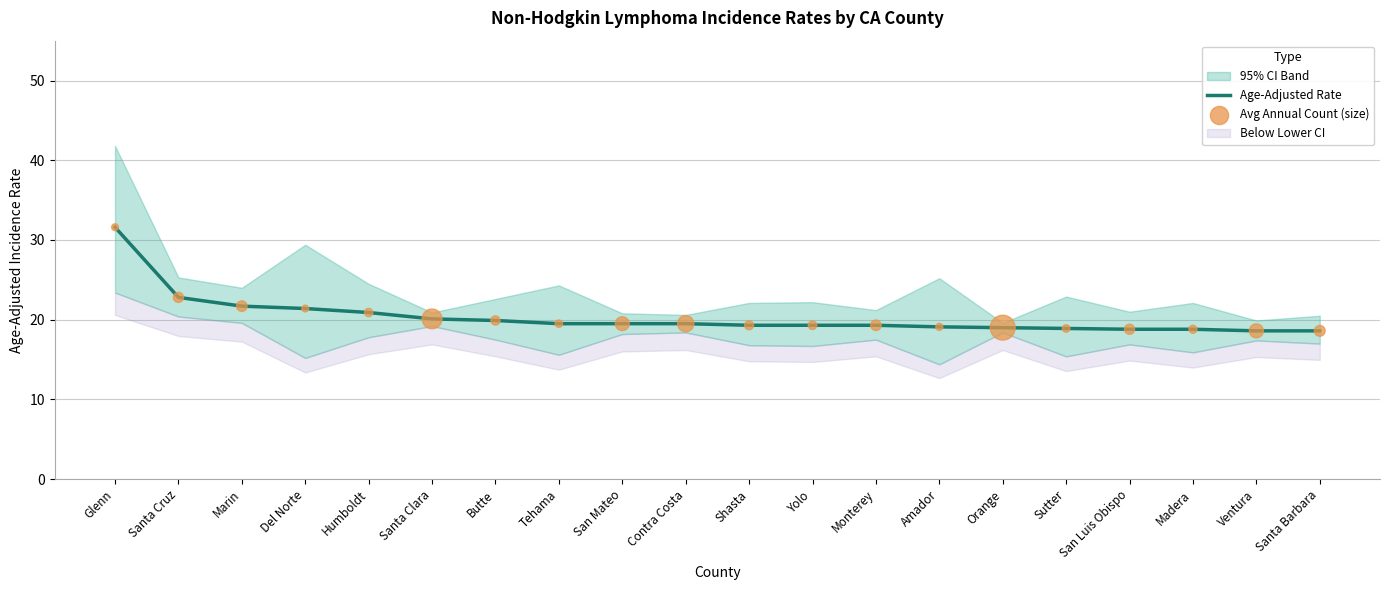

Is it true that Age-Adjusted Rate equals 14.1 at Marin?

False